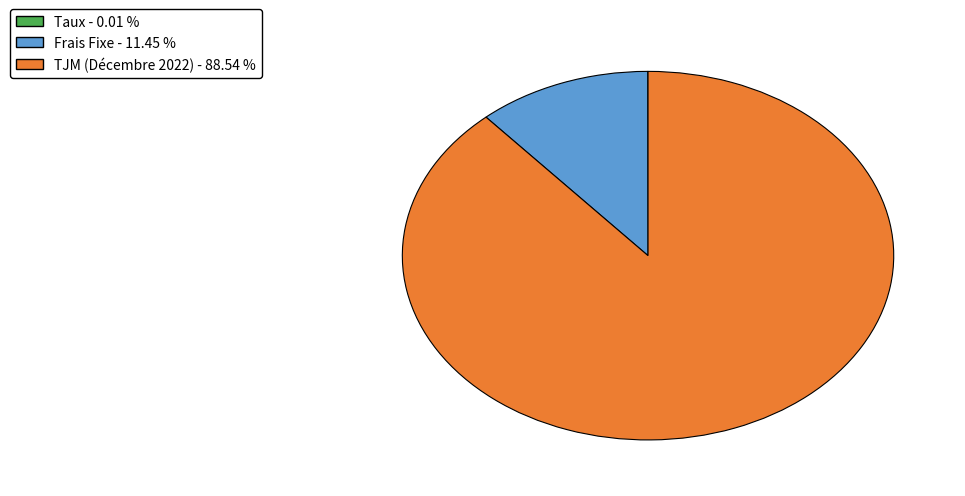

What is the majority slice?

TJM (Décembre 2022)